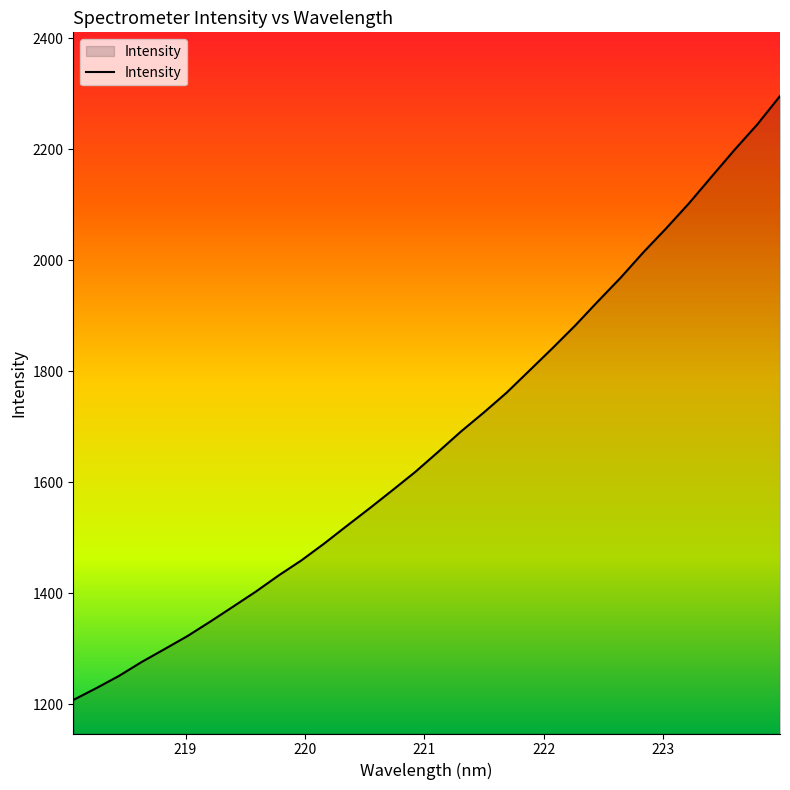

What is the difference between the maximum and minimum values?

1087.9